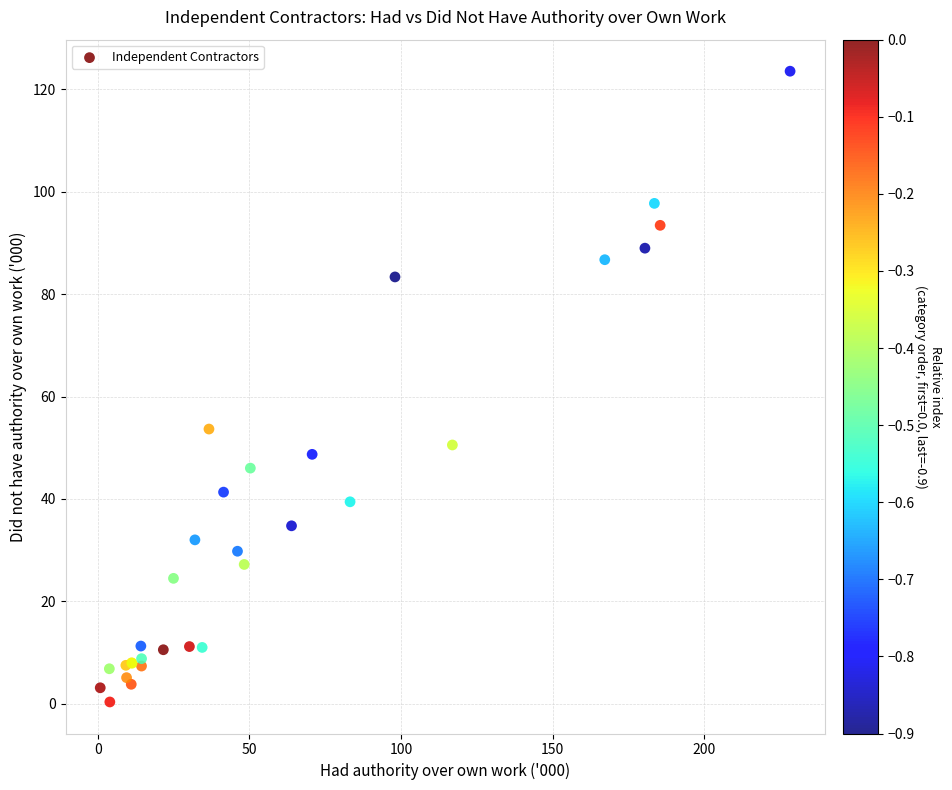

What Y value in the scatter plot is closest to 61?

53.6